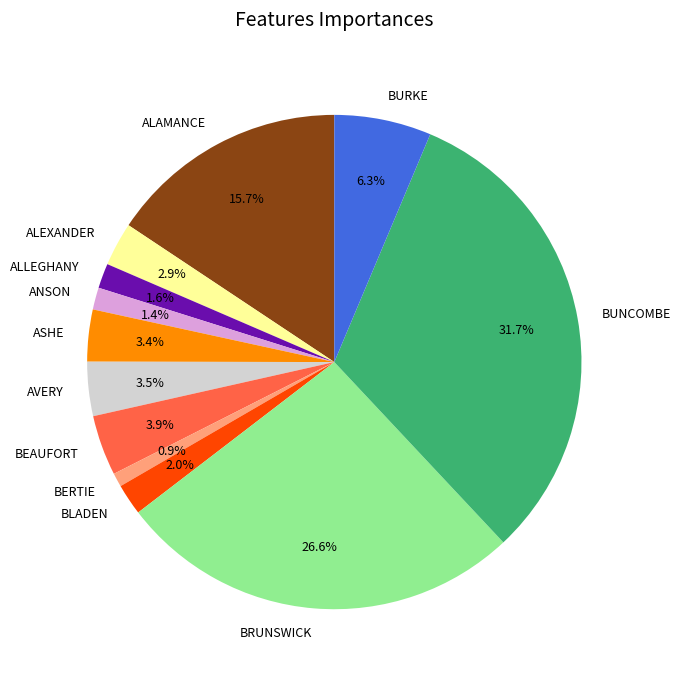

To the nearest percent, what is the difference between the largest and smallest slice percentages?

31%